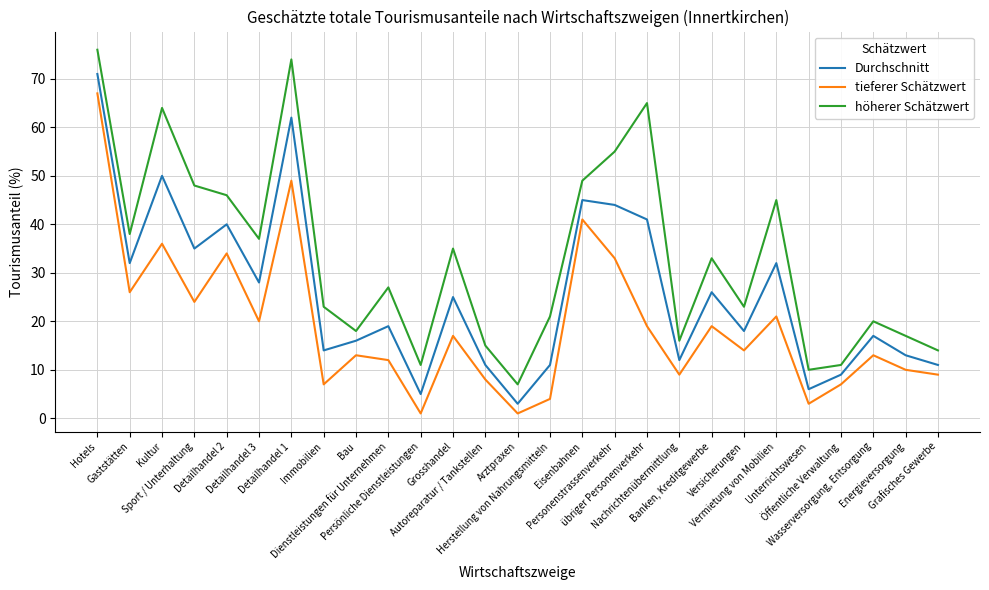

Which series has the largest total across all categories?

höherer Schätzwert